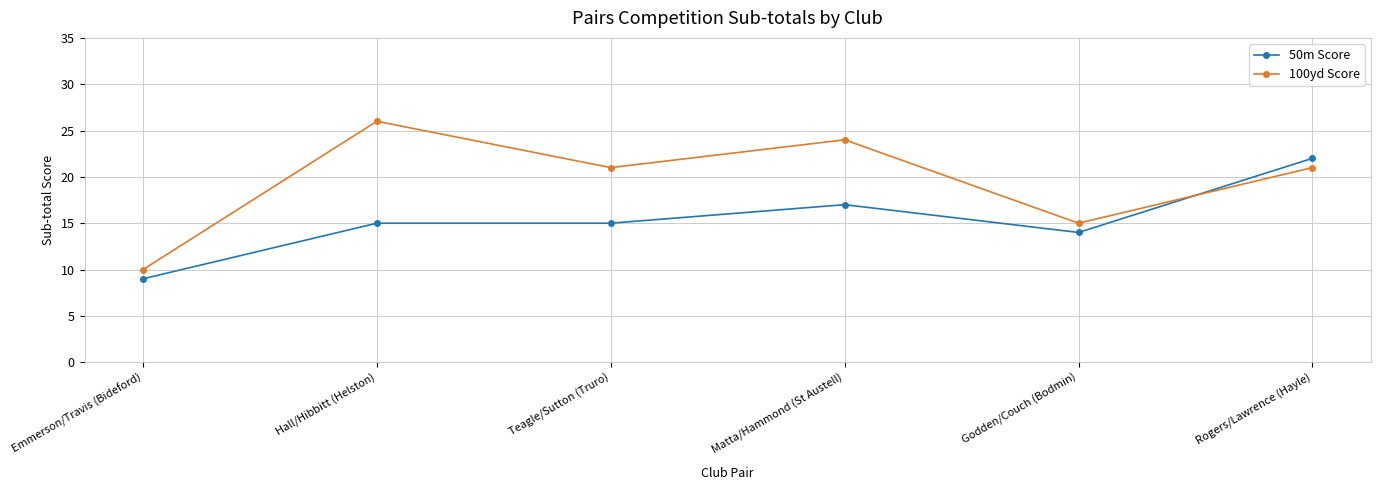

How many lines are shown in the chart?

2